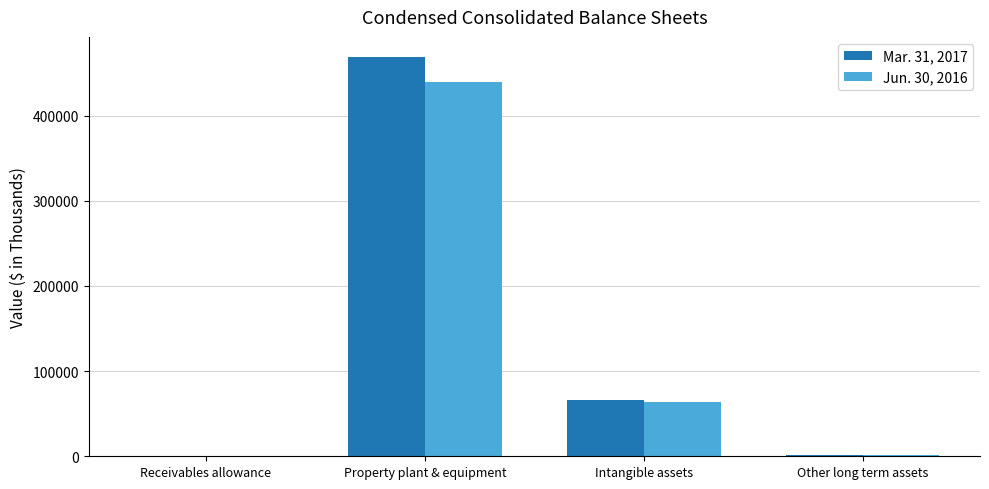

What is the maximum value shown in the chart?

468928